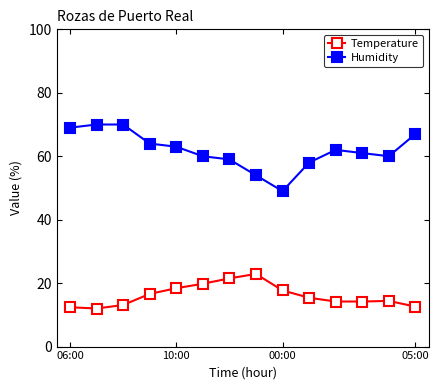

Which series has the widest spread of values?

Humidity